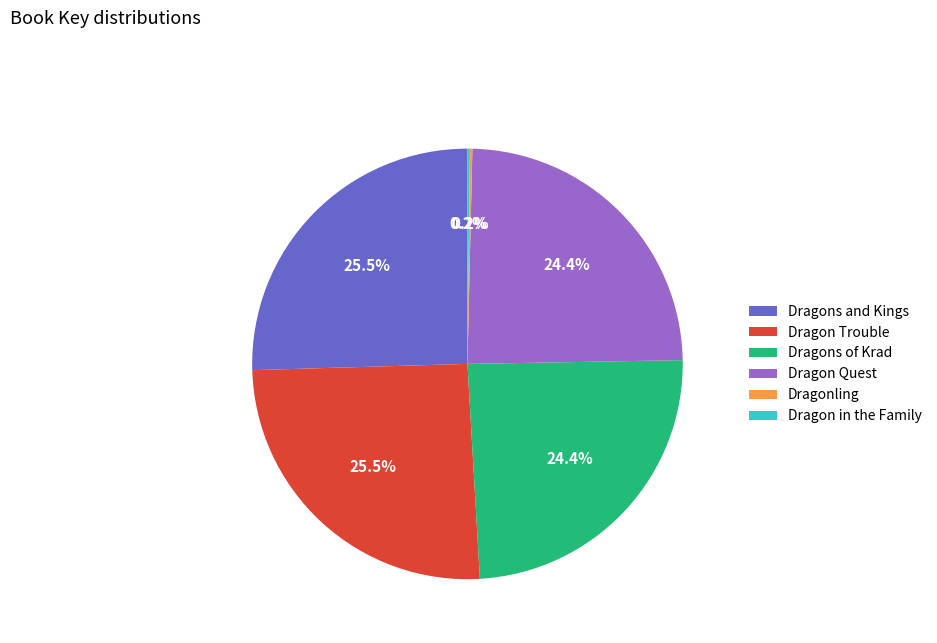

Between Dragons of Krad and Dragons and Kings, which is larger?

Dragons and Kings